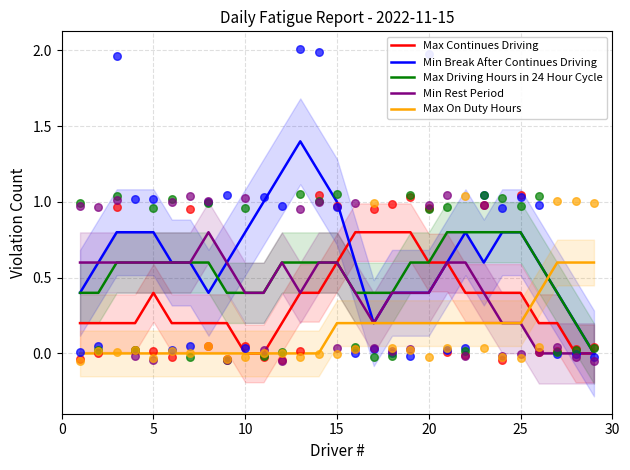

Which series has the largest total across all categories?

Min Break After Continues Driving